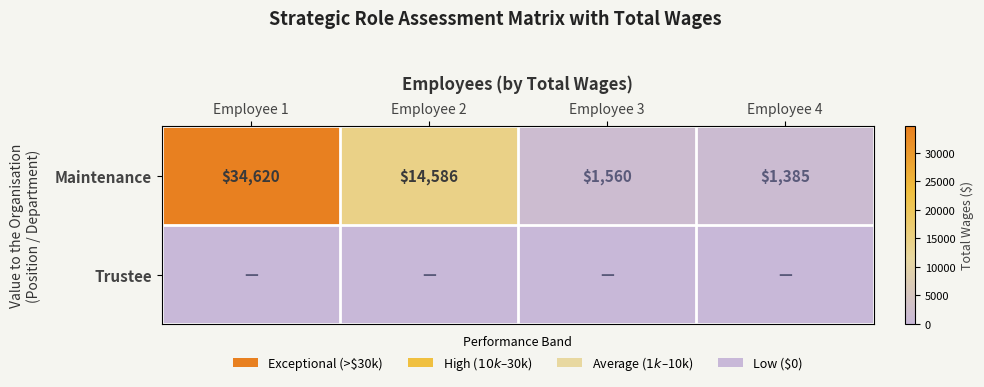

Between Employee 3 and Employee 4, which is larger?

Employee 3